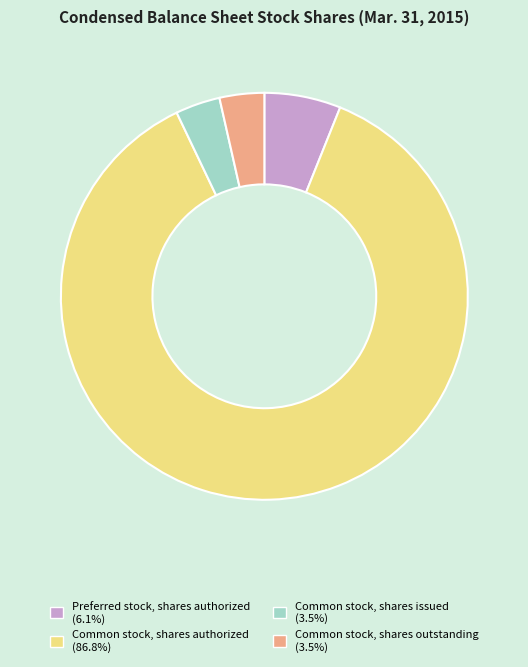

Combined, do Common stock, shares issued and Common stock, shares authorized account for over 50%?

Yes